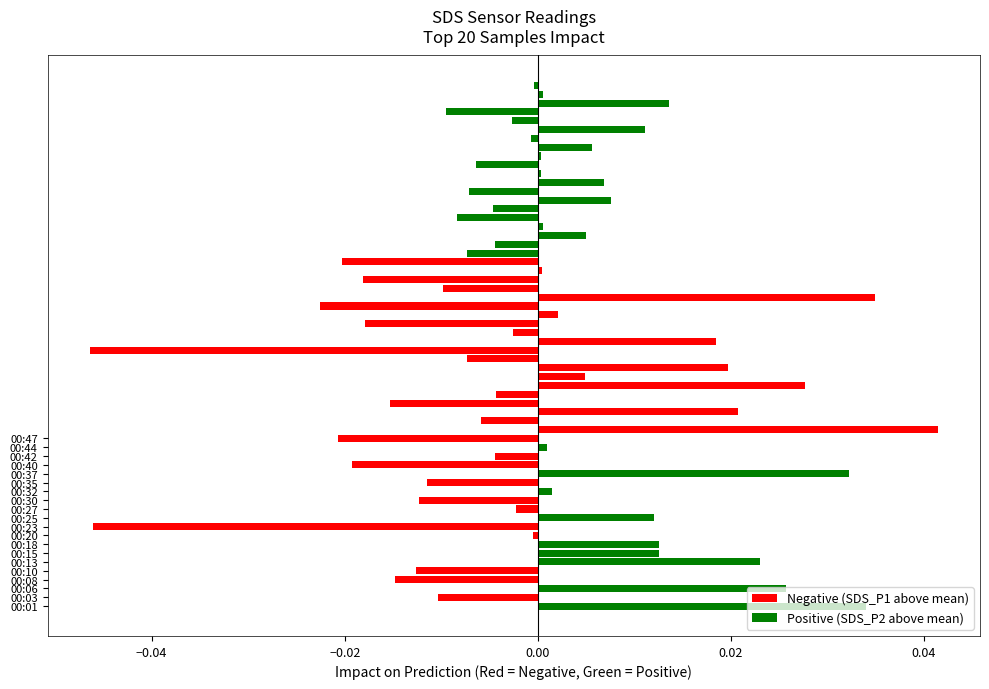

The Net Impact series shows -0.0 at 00:42. True or false?

False